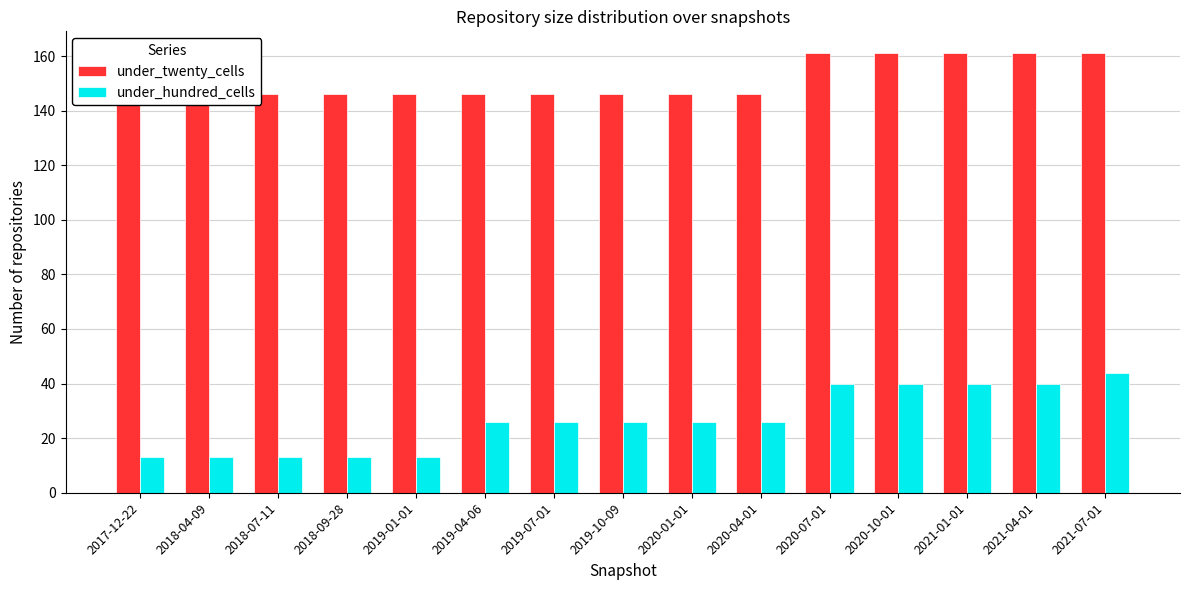

Reading right to left, extract all data points from this chart.

under_twenty_cells: 161	161	161	161	161	146	146	146	146	146	146	146	146	146	146
under_hundred_cells: 44	40	40	40	40	26	26	26	26	26	13	13	13	13	13